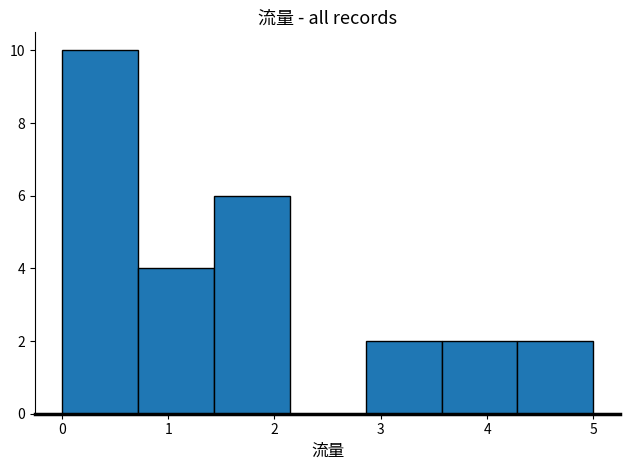

Which range on the x-axis has the tallest bar?

0.0 to 0.7